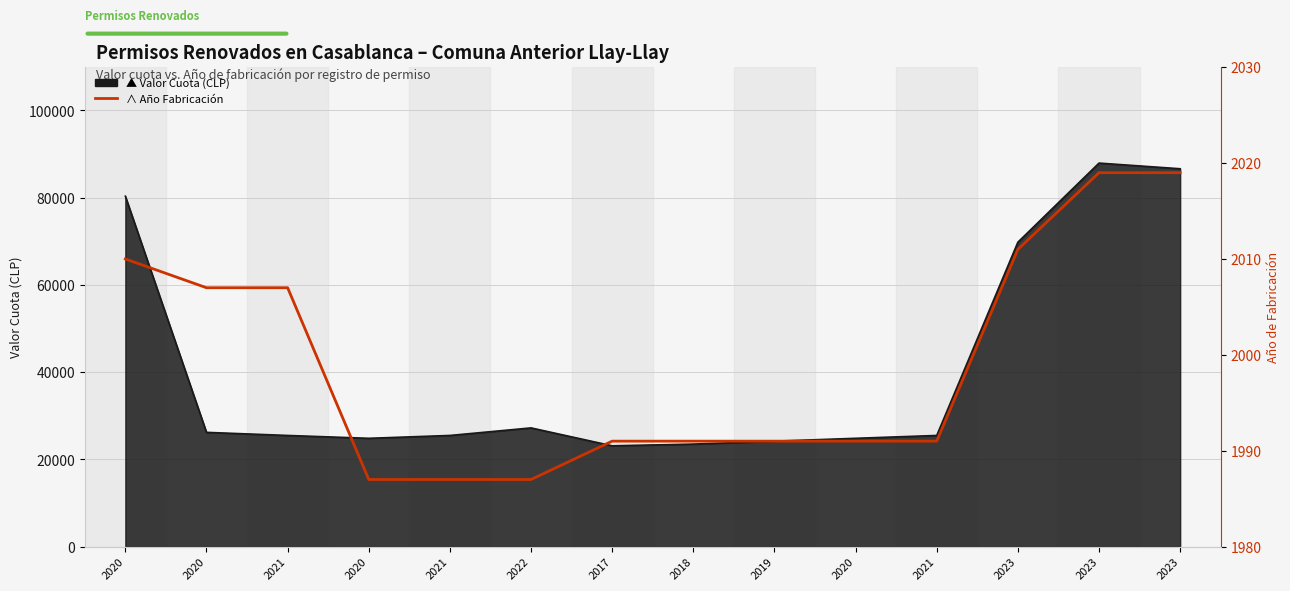

Is it true that the value at 2021 is 1991?

True